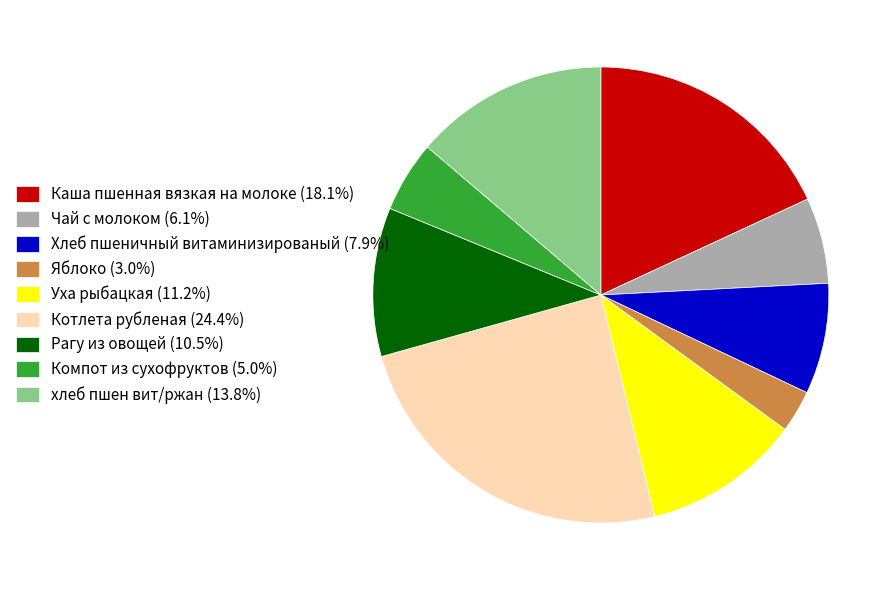

Which category has the smallest portion of the pie?

Яблоко